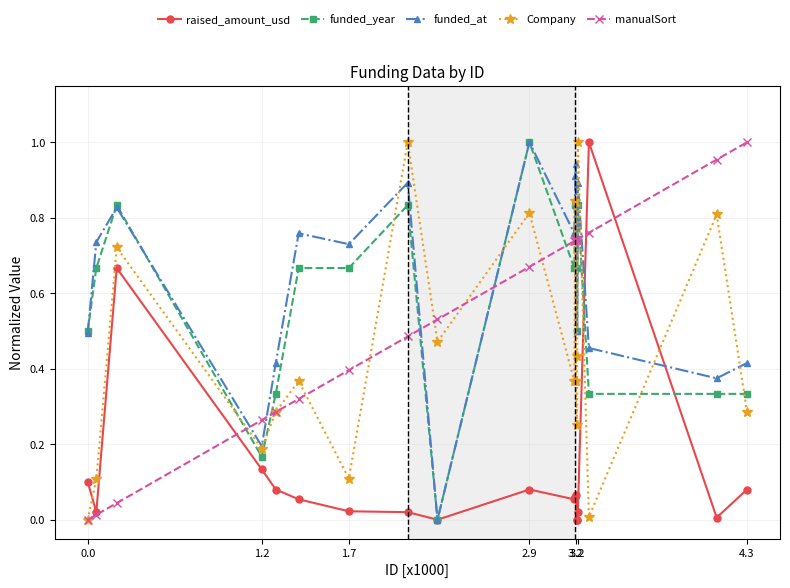

True or false: funded_year has more than 1 interior local peaks.

True